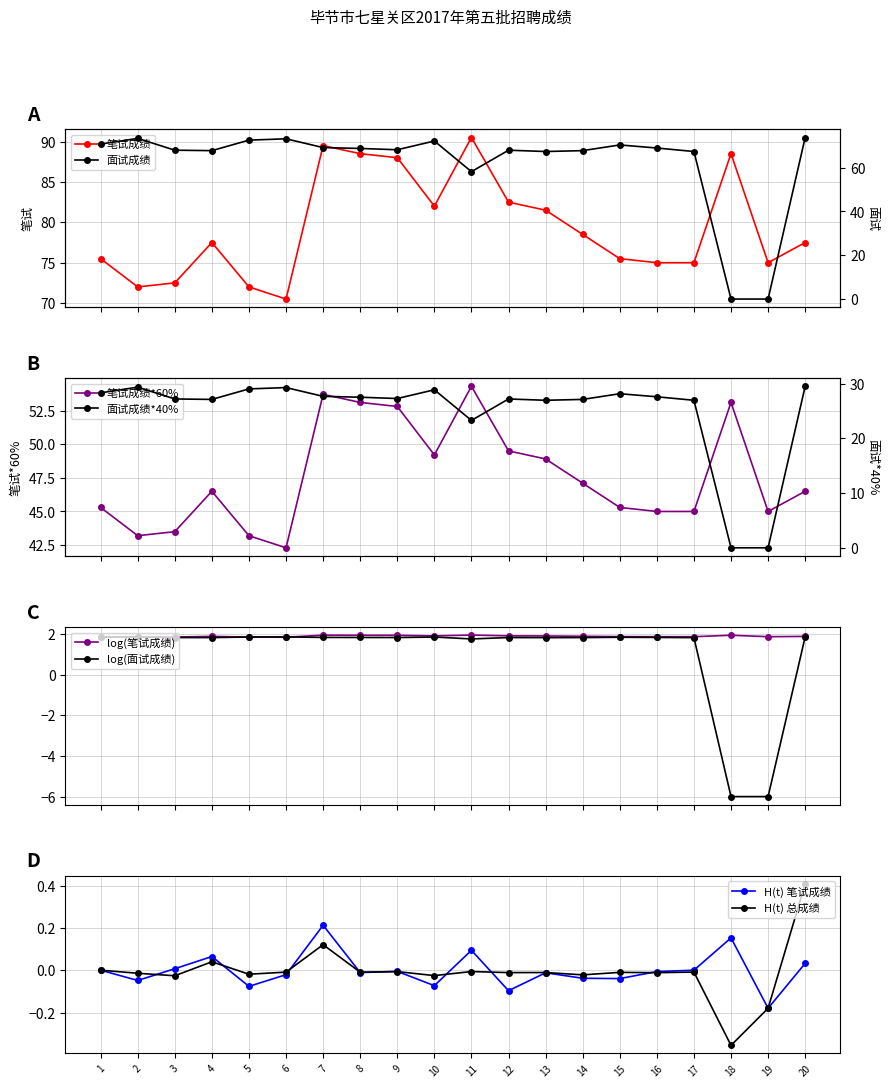

At which label does 笔试成绩 first exceed 77?

4